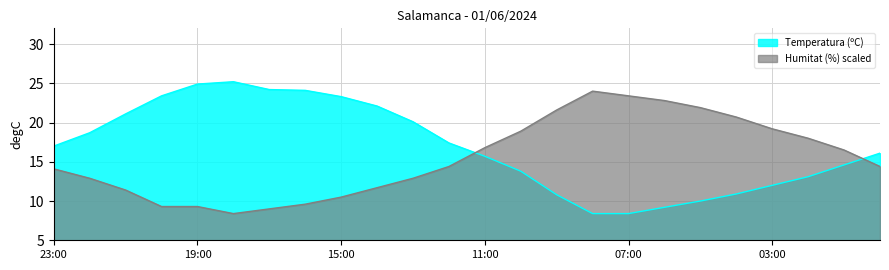

What position from the left is 09:00?

15